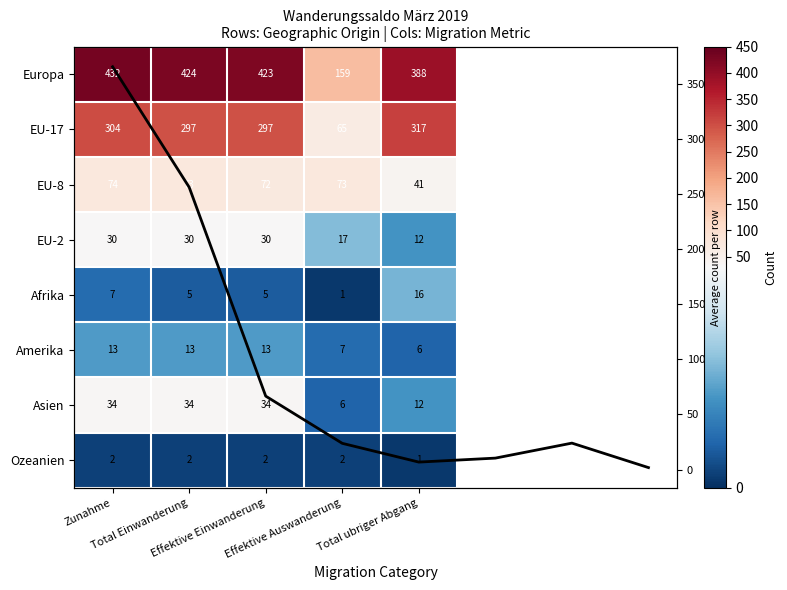

What is the sum of all Asien values?

120